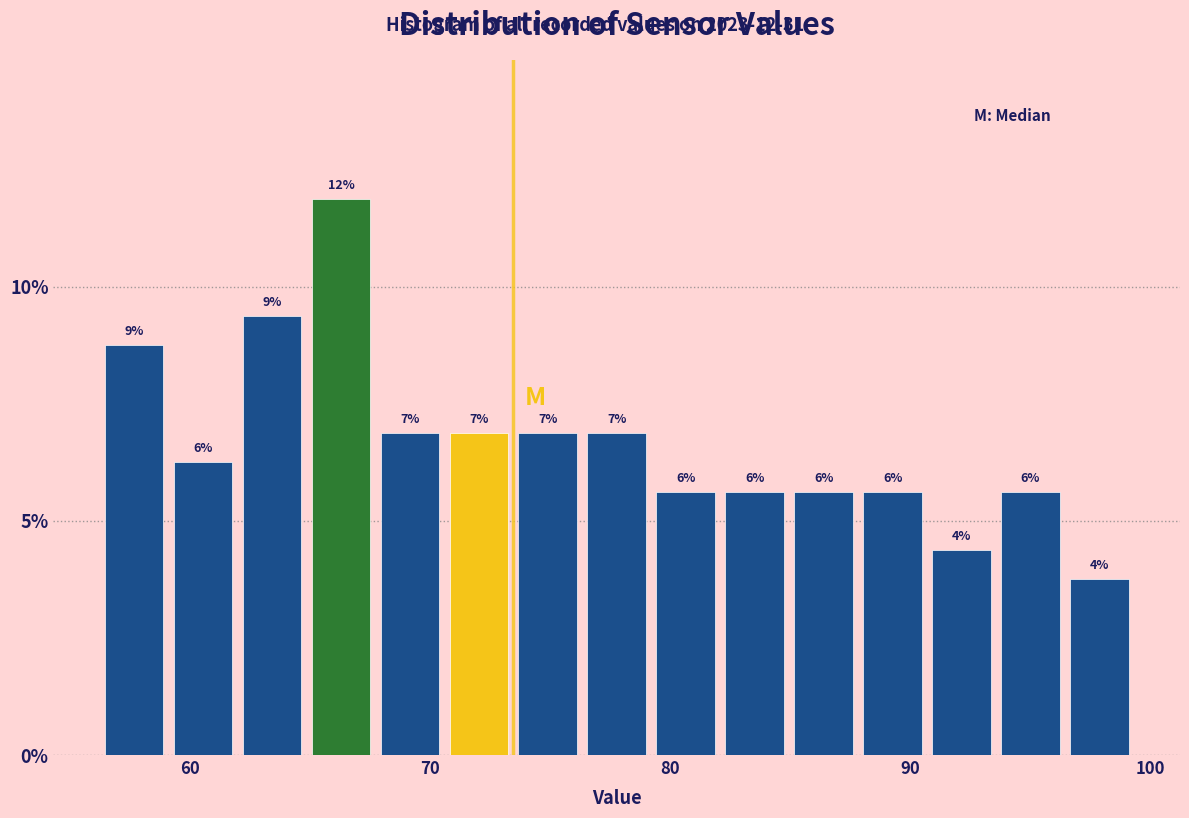

Read against the x-axis, roughly where is the centre of the tallest bar?

66